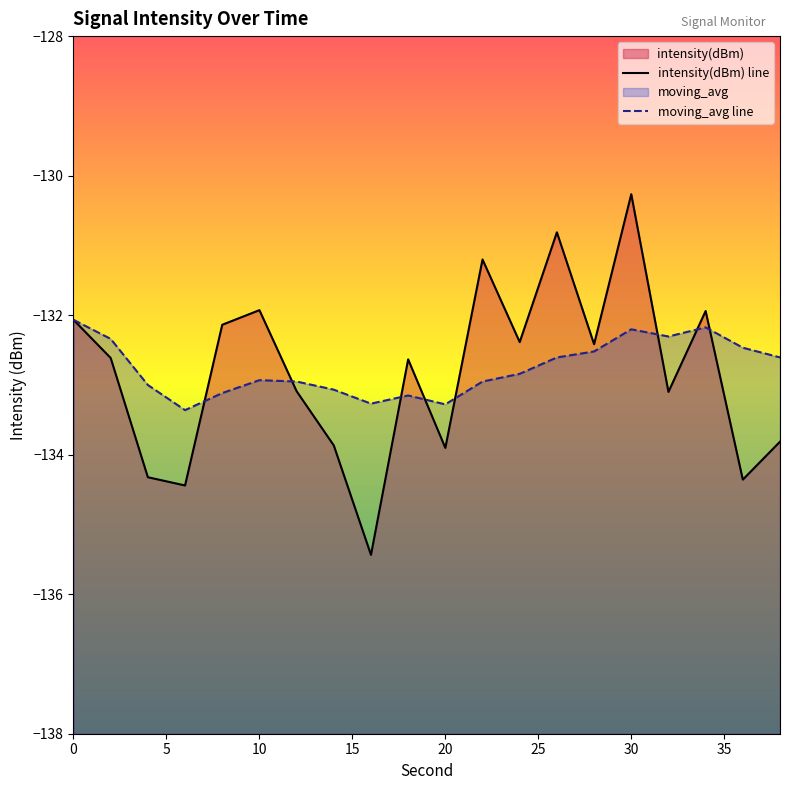

The moving_avg line series shows -133.0 at 11. True or false?

True